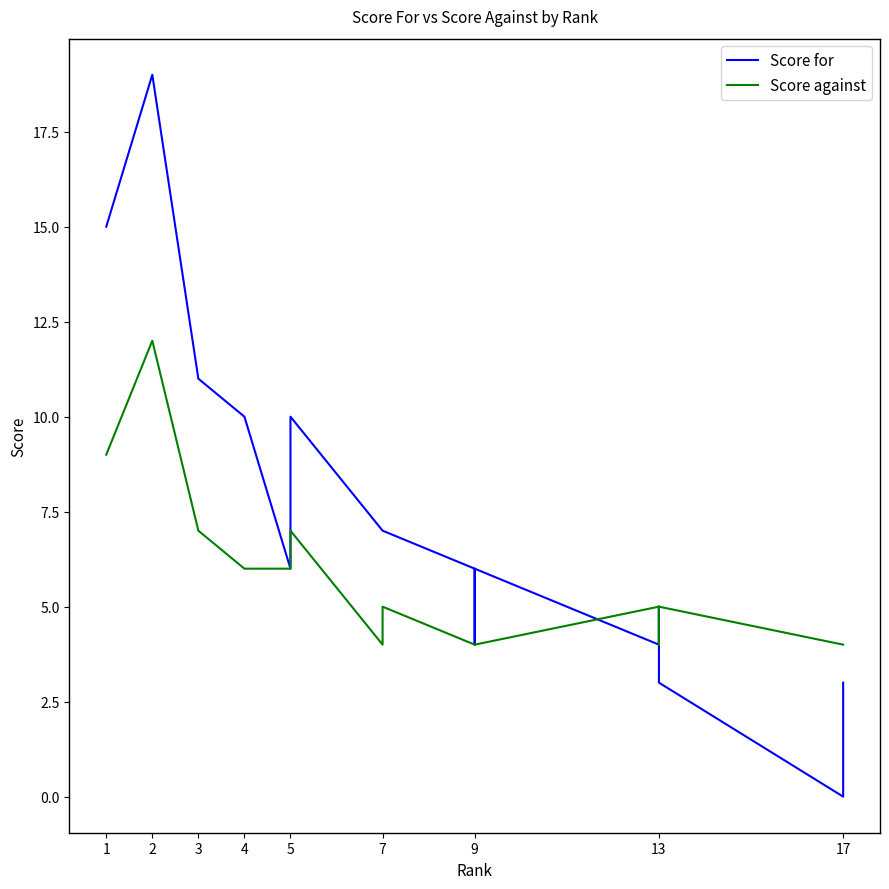

At which label is Score for closest to 9?

4